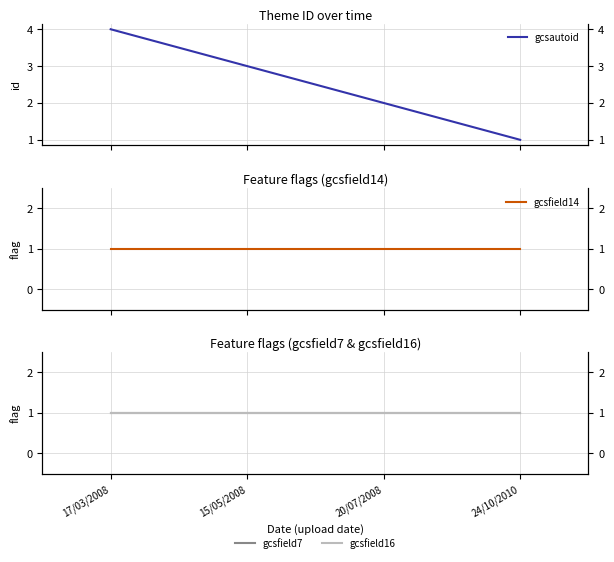

What is the label of the 4th point from the right?

17/03/2008